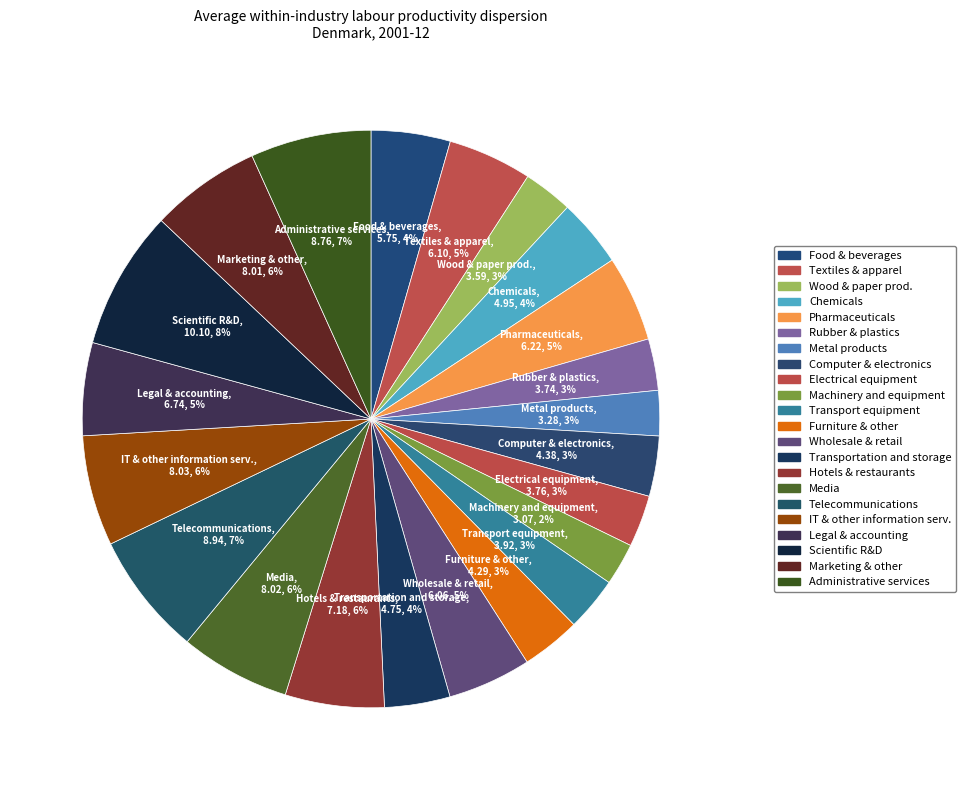

Which category has the smallest portion of the pie?

Machinery and equipment